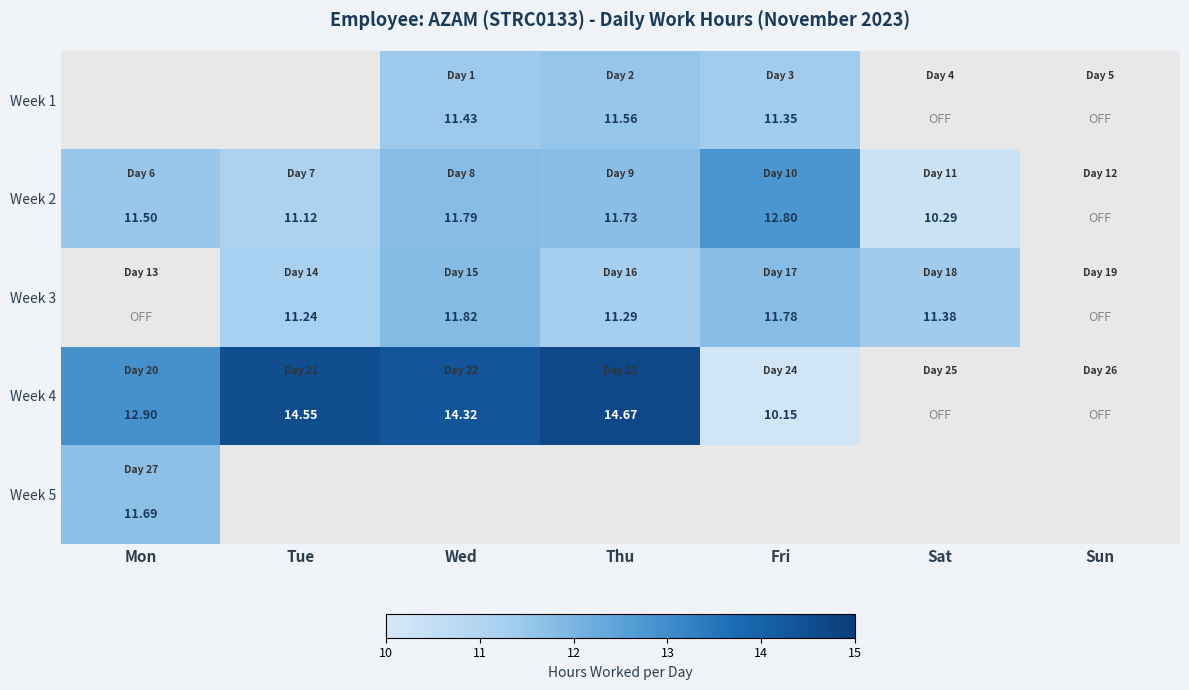

What is the spread (max minus min) of values at Thu?

3.4